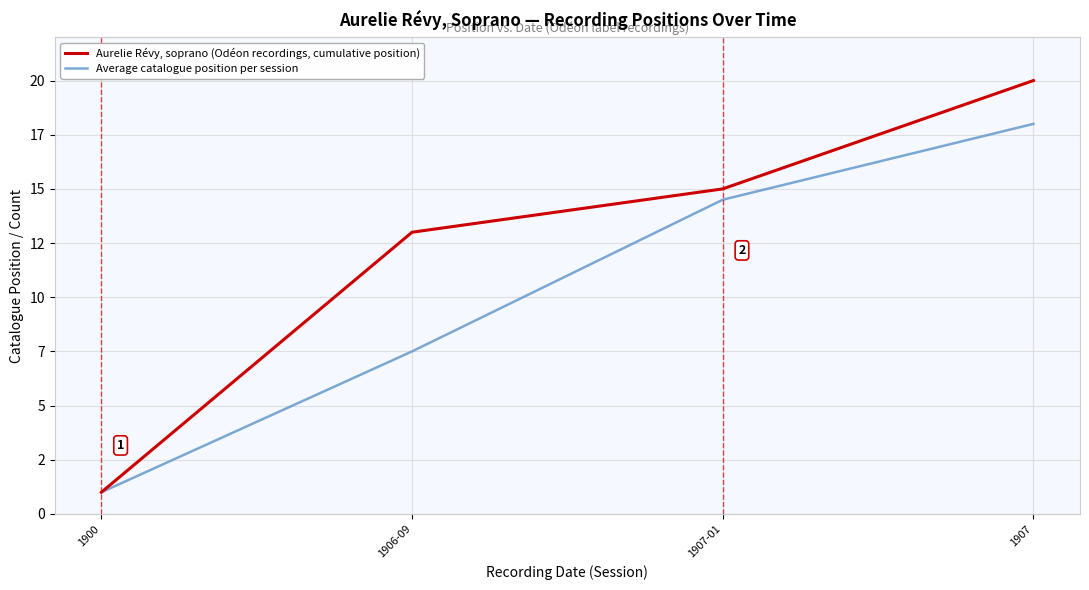

Rank the series by their average value, from lowest to highest.

Average catalogue position per session, Aurelie Révy, soprano (Odéon recordings, cumulative position)